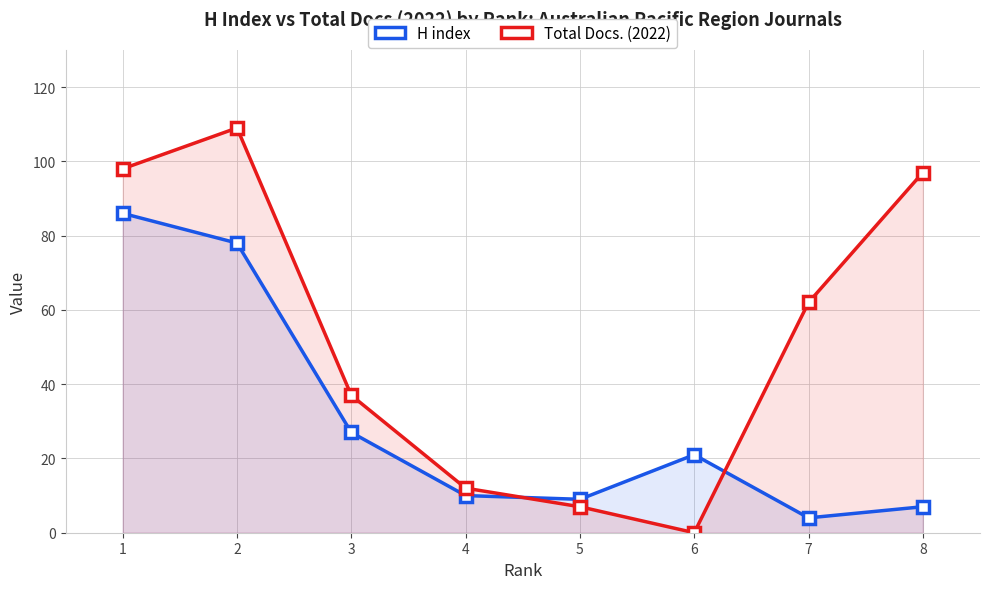

What is the maximum value for H index?

86